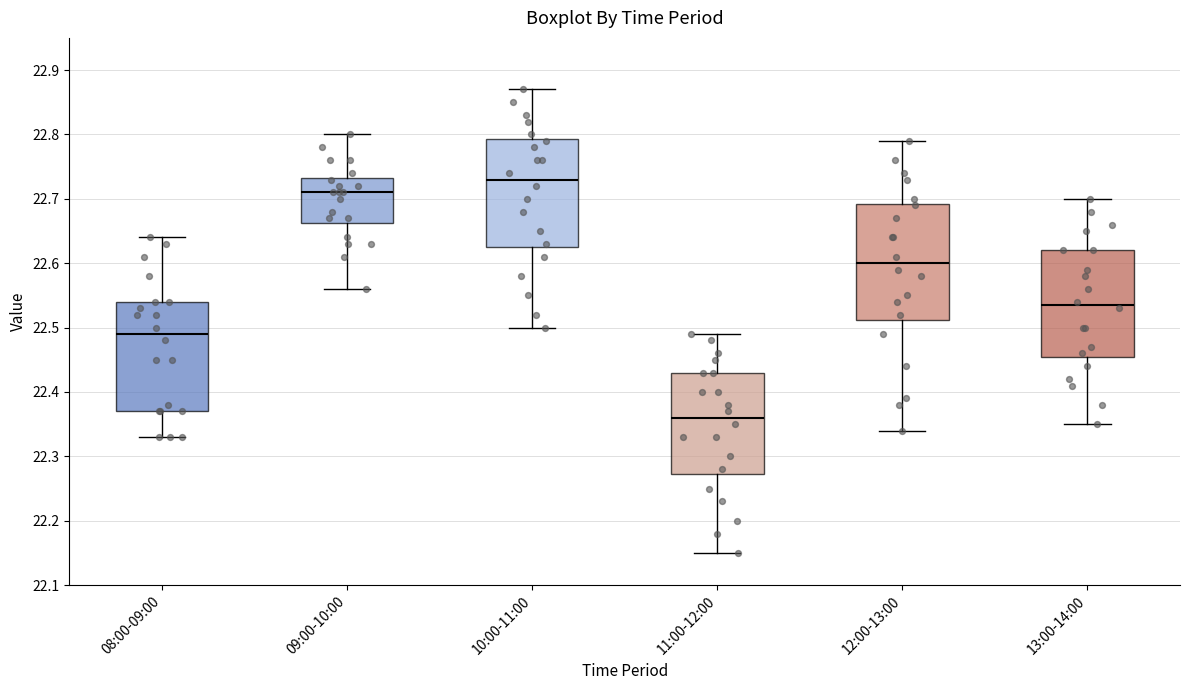

Where does the lower whisker of the box for 12:00-13:00 end on the y-axis? The values are not printed on the chart, so give them approximately, as read against the axis.

22.34